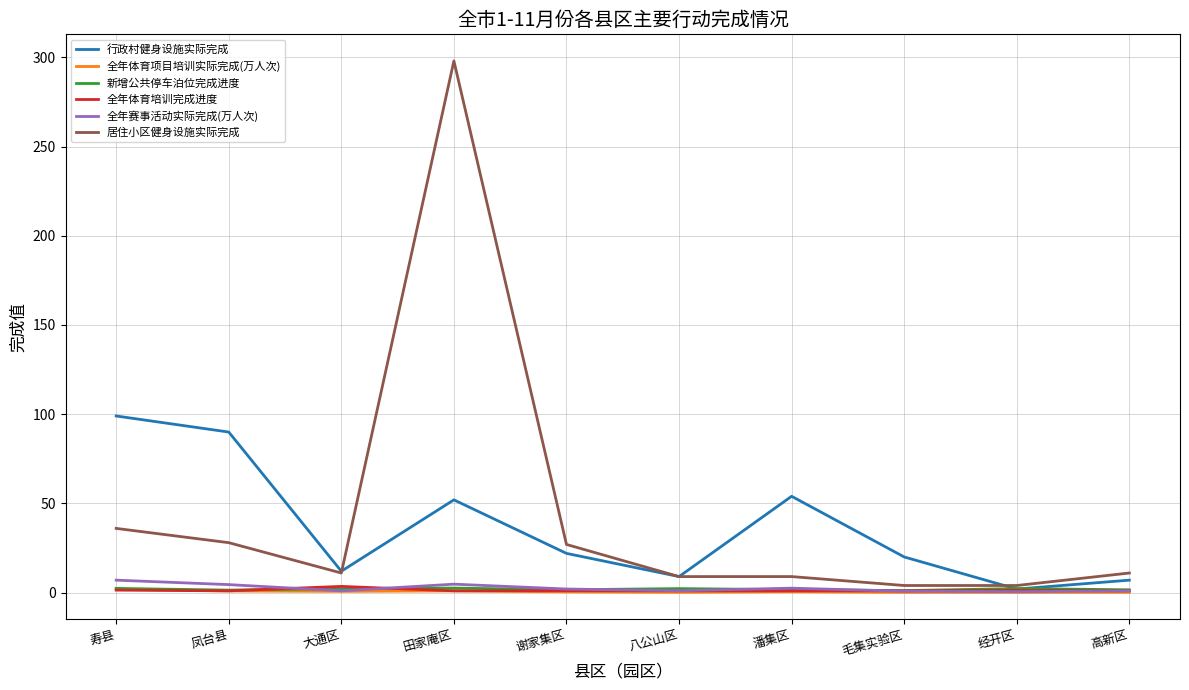

Between 田家庵区 and 毛集实验区, which series saw the biggest shift?

居住小区健身设施实际完成